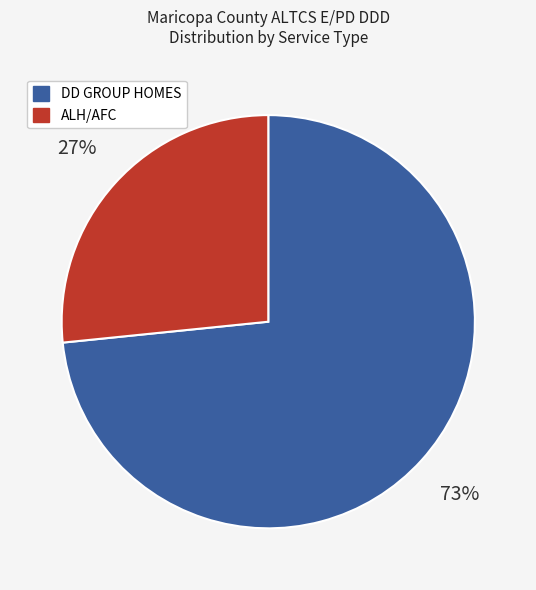

Is there any slice that represents more than half of the pie?

Yes